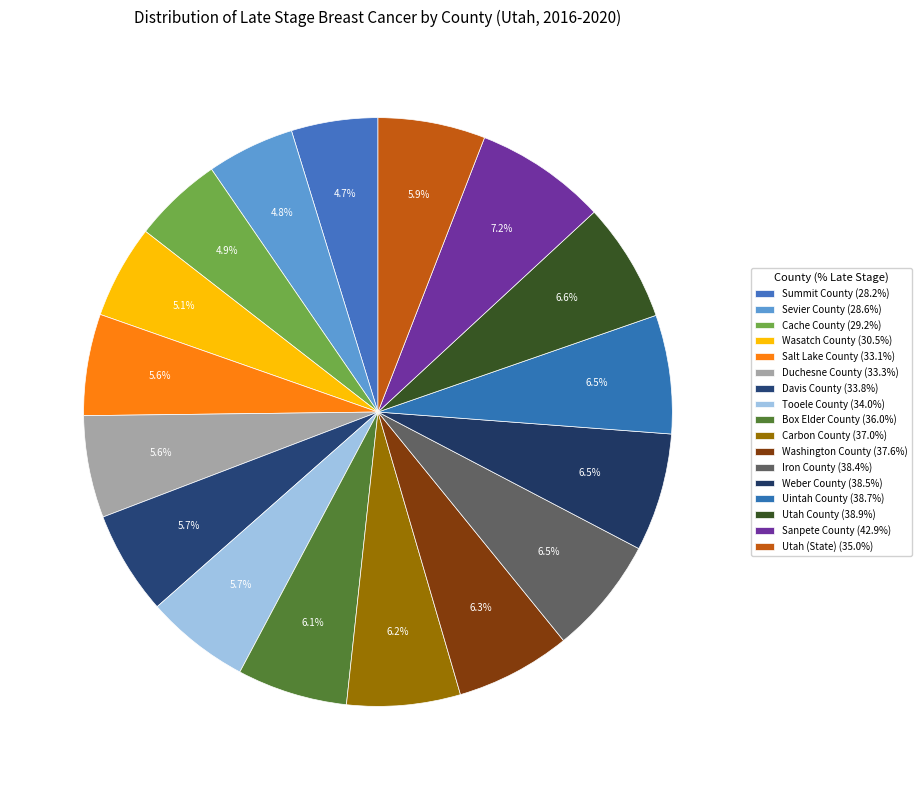

Approximately how many times larger is the value at Davis County compared to Utah County?

0.9